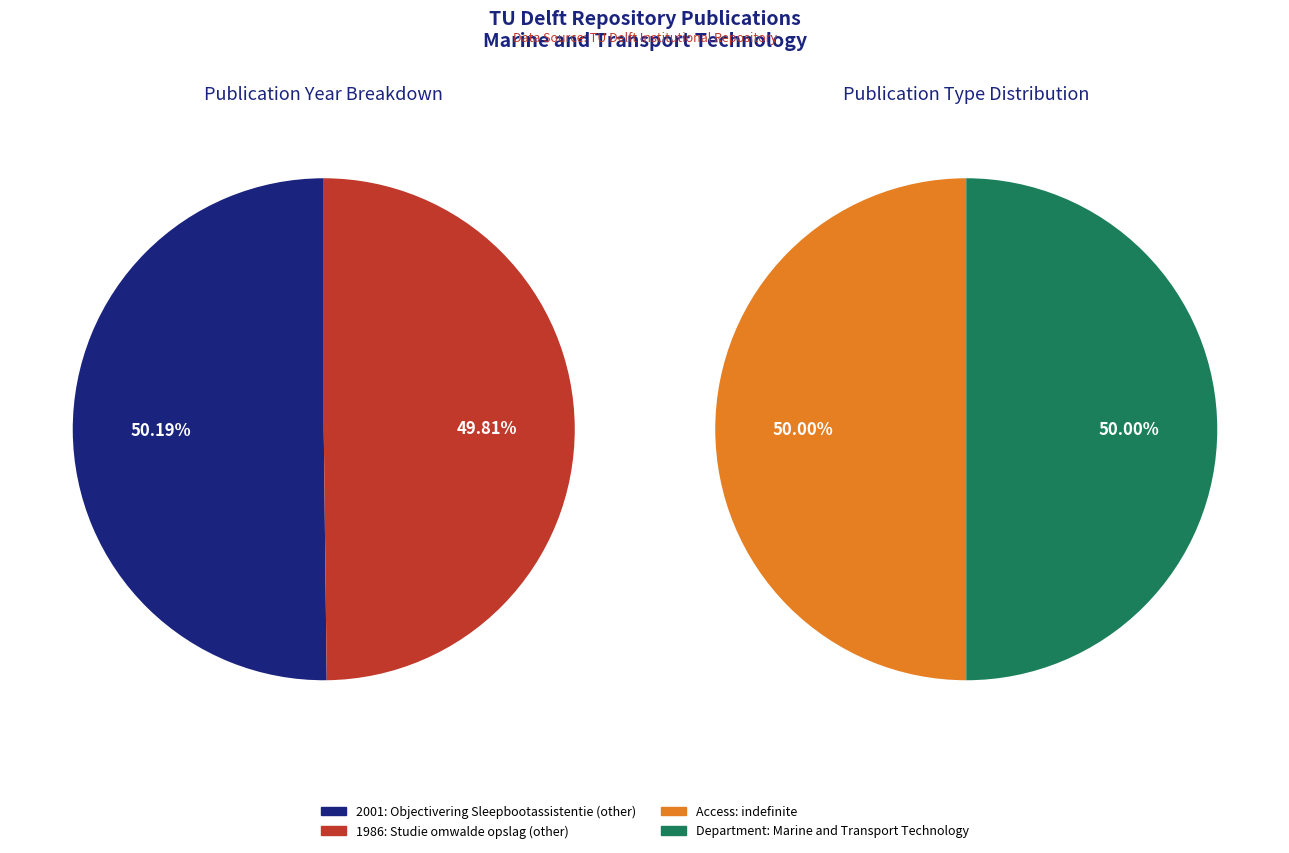

Count the number of slices in the pie.

2